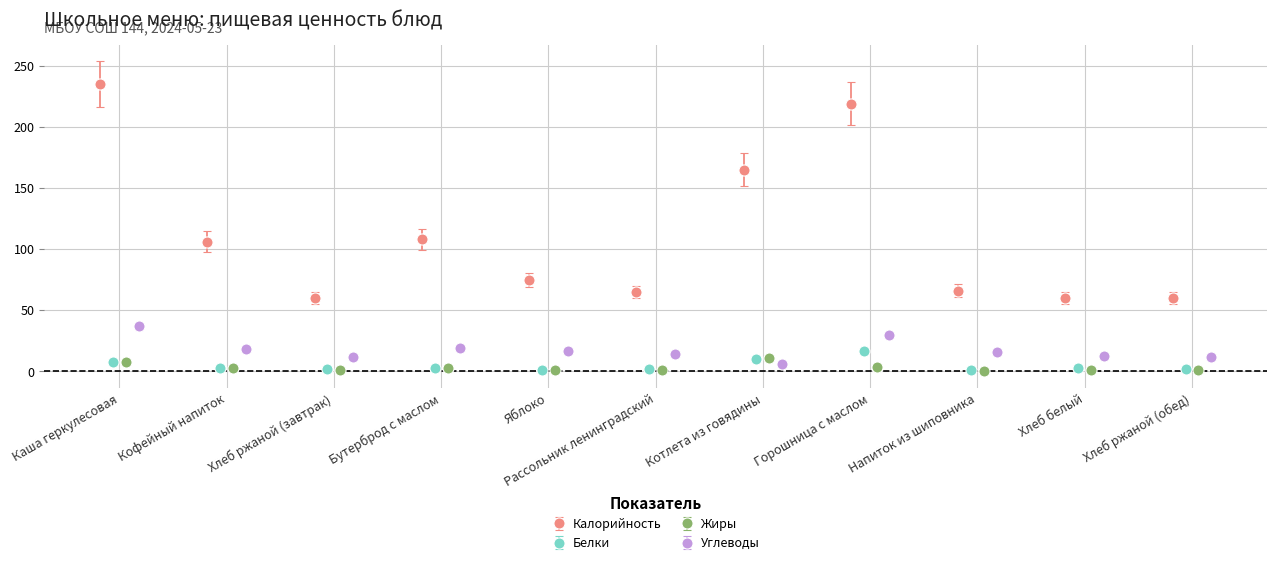

Is this an area chart (filled region under the line)?

No